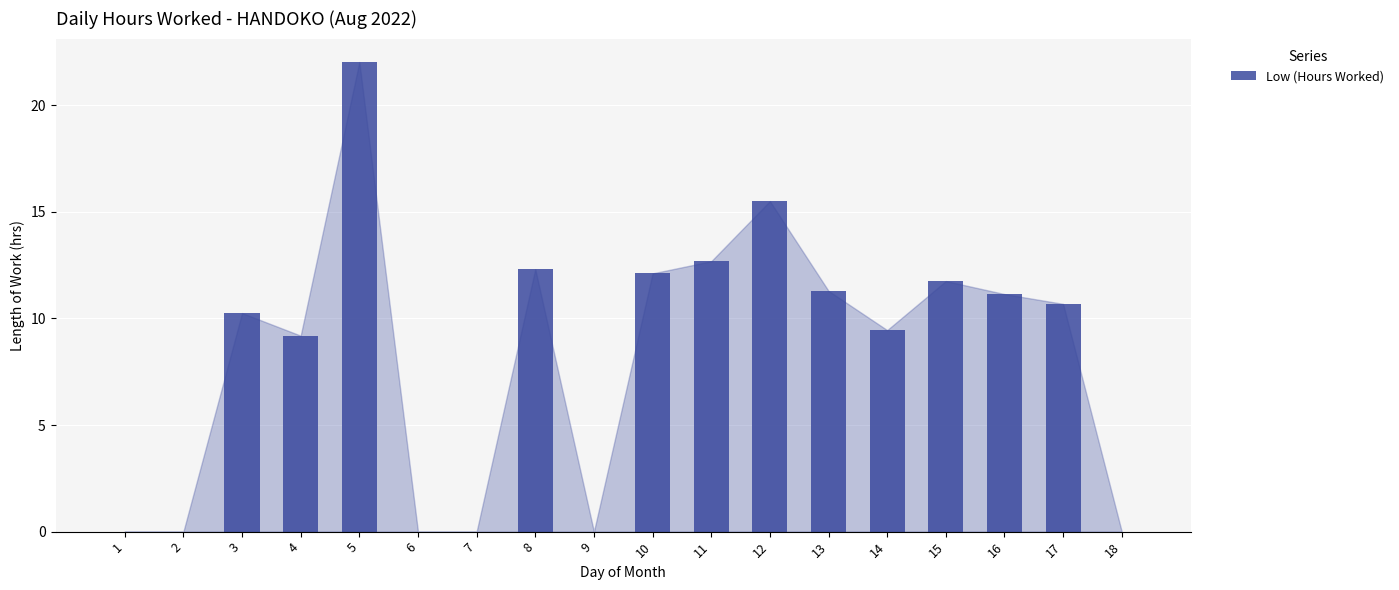

Are the bars horizontal?

No